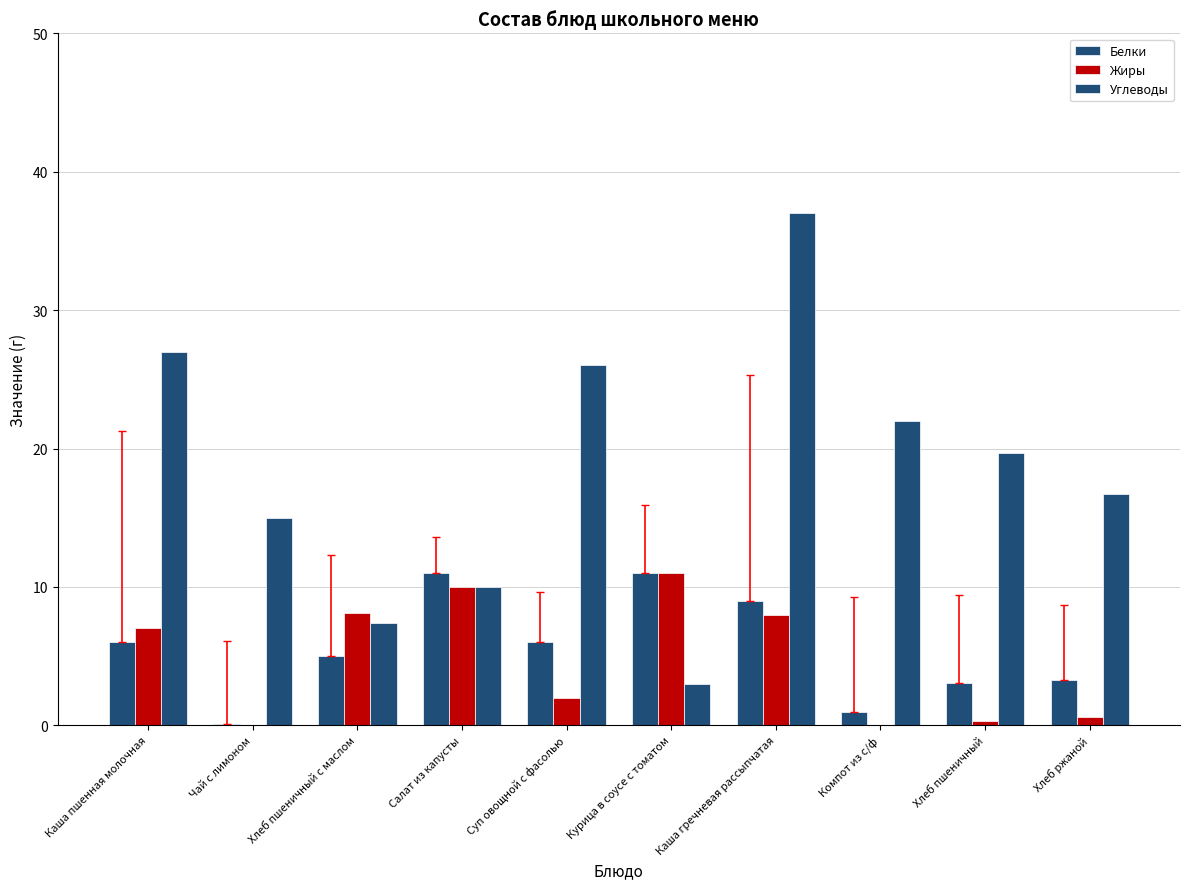

How many categories are shown in the chart?

10